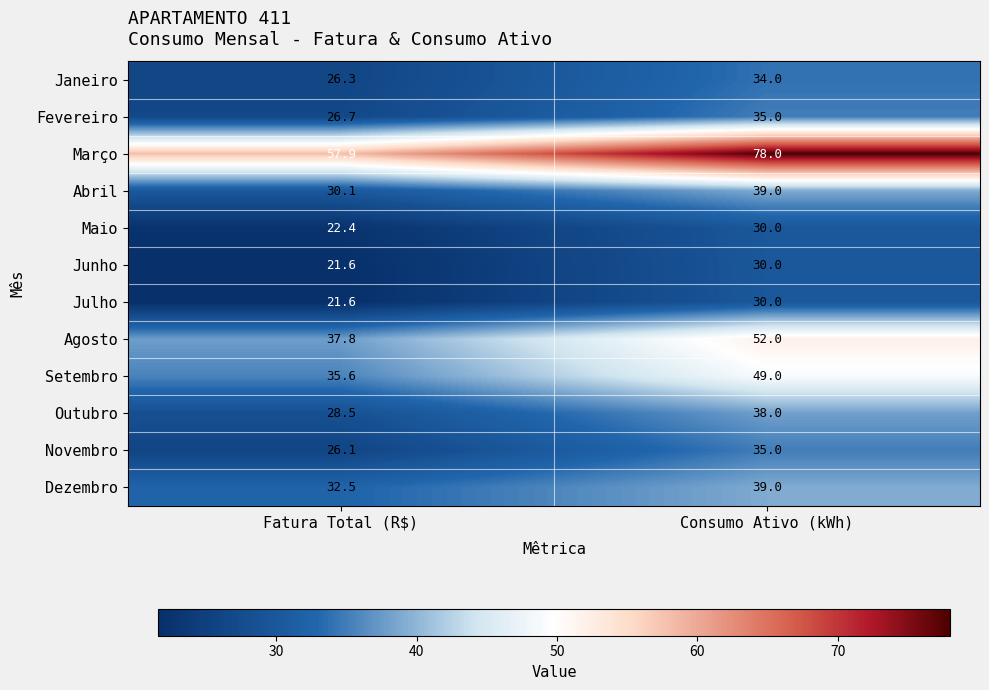

Read the Novembro value at Fatura Total (R$).

26.1